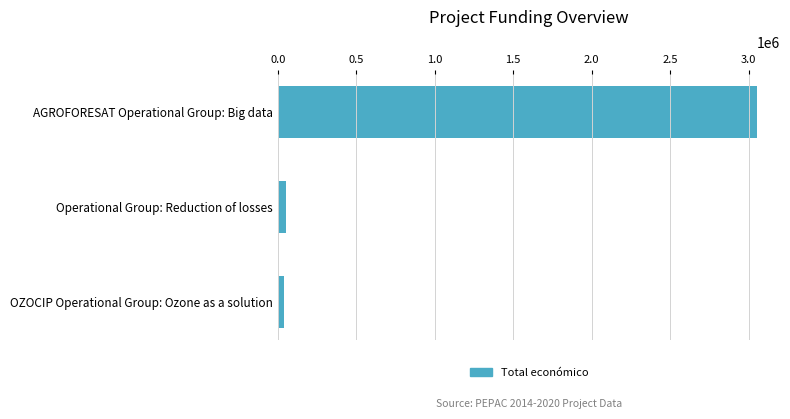

Which has a higher value, AGROFORESAT Operational Group: Big data or Operational Group: Reduction of losses?

AGROFORESAT Operational Group: Big data